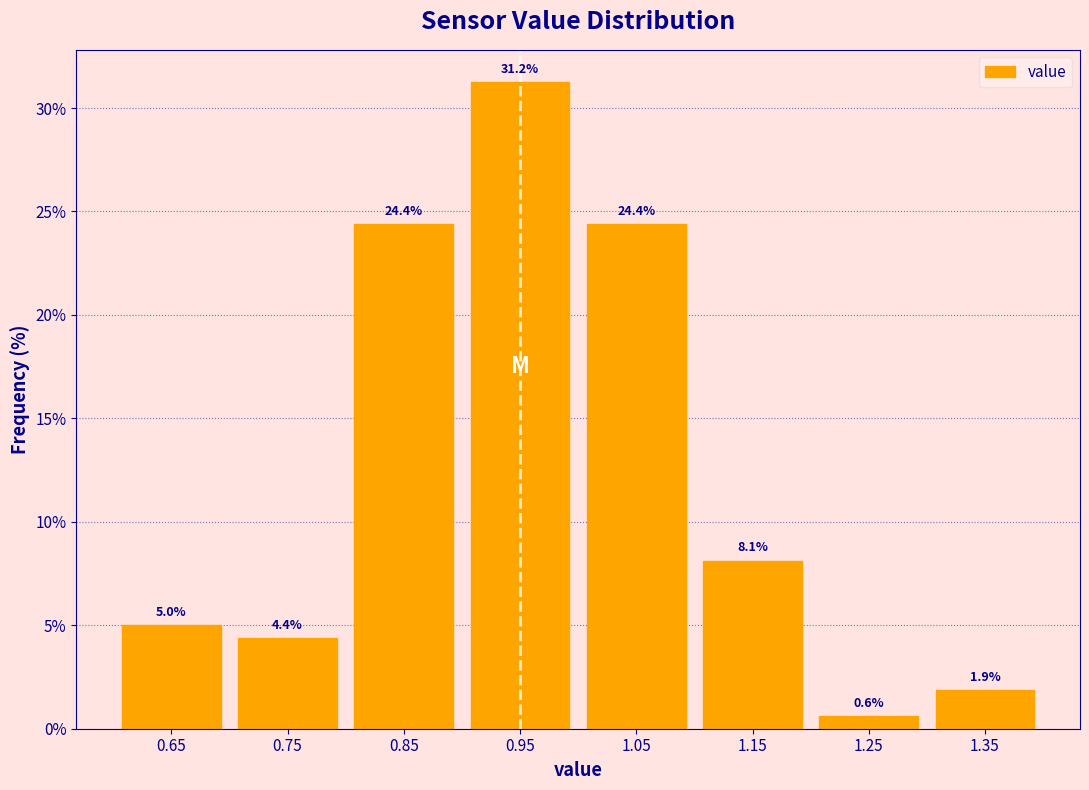

Between 1.15 and 1.05, which is larger?

1.05